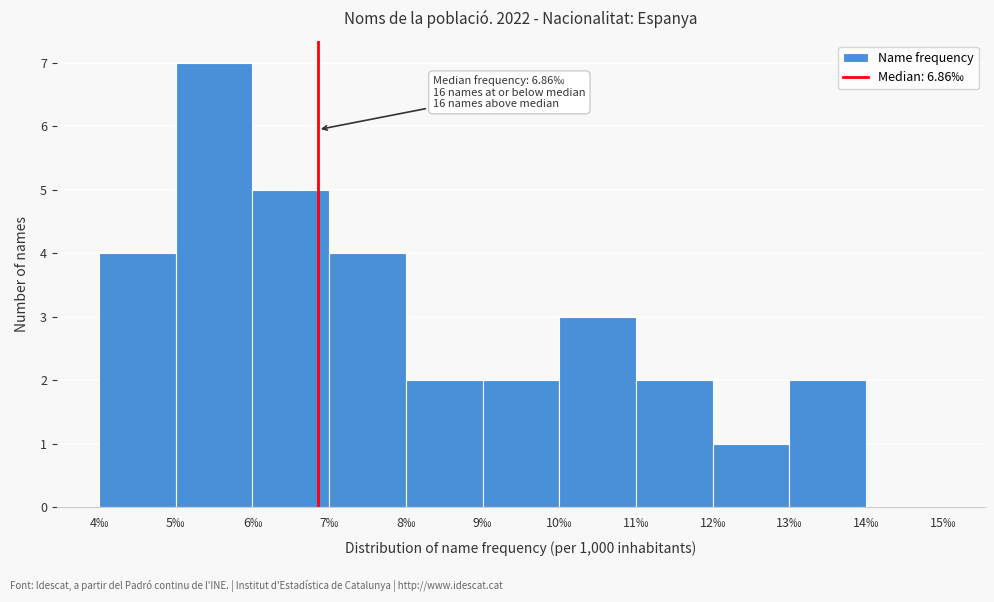

Which range on the x-axis has the tallest bar?

5 to 6